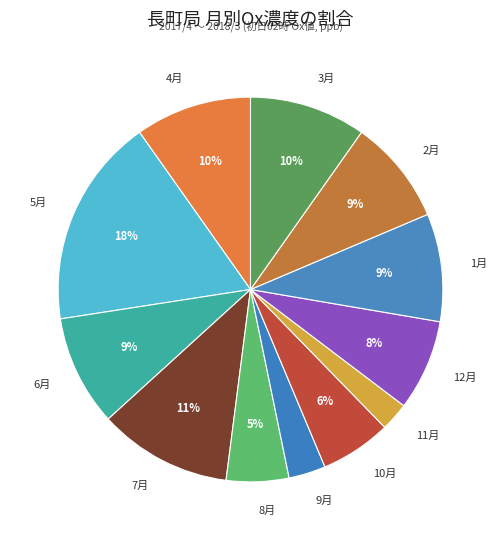

Does 1月 represent more than half of the total?

No